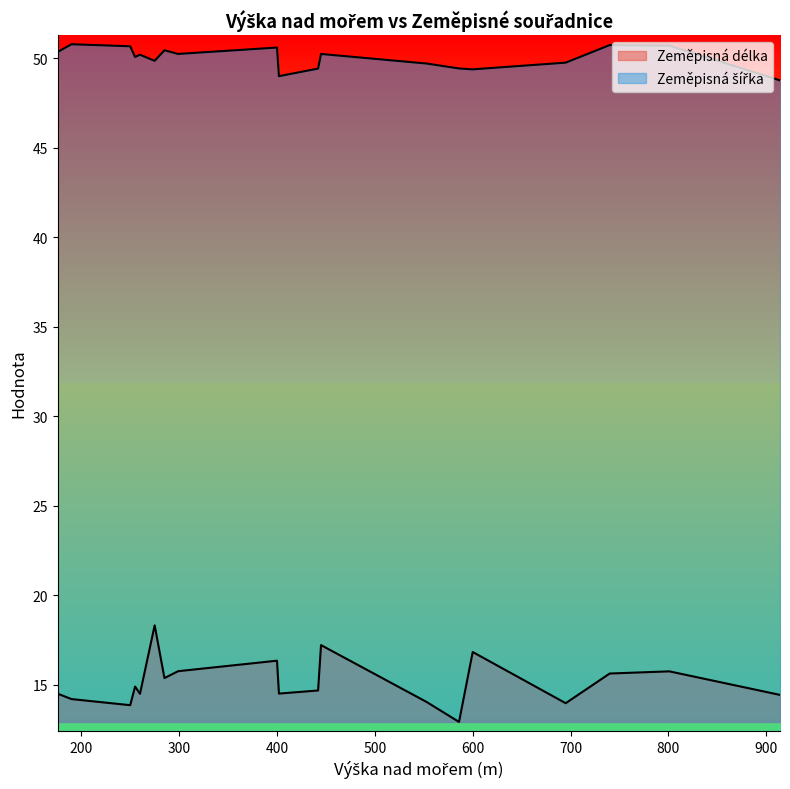

The Zeměpisná šířka series shows 71.5 at 586. True or false?

False